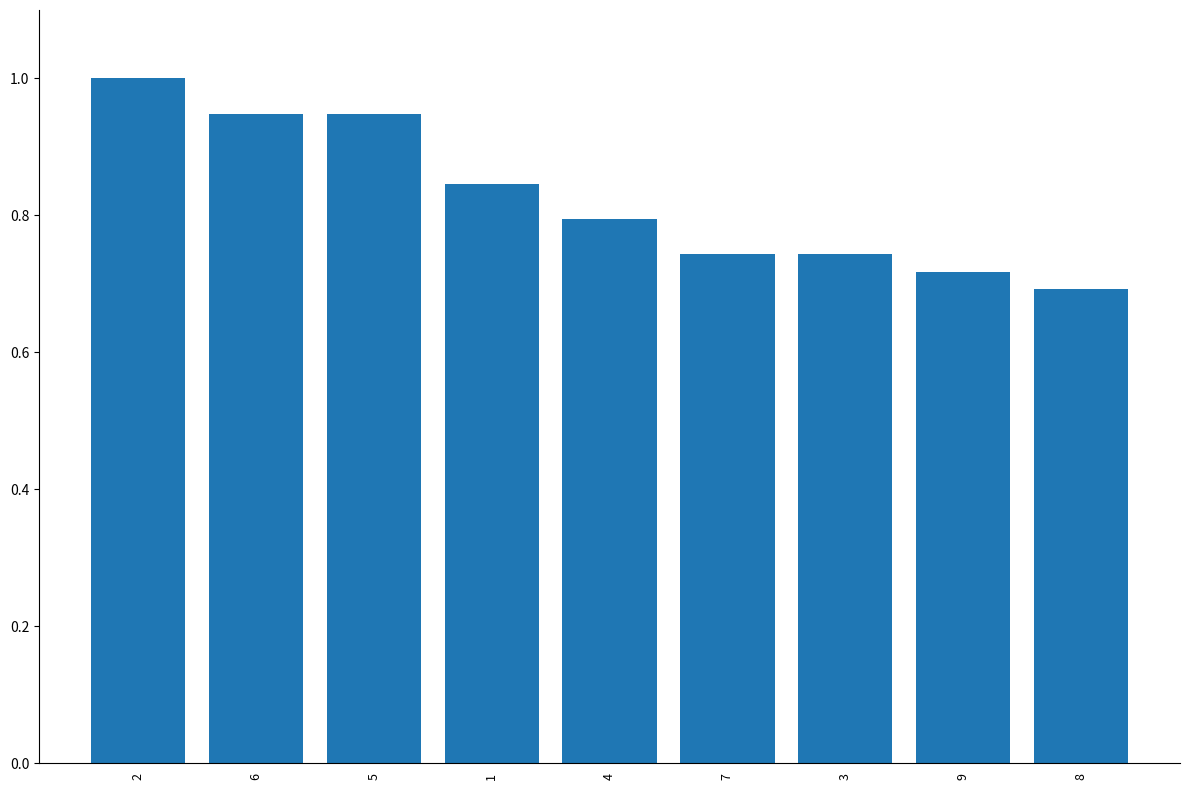

What is the difference between the second highest and second lowest values?

0.2